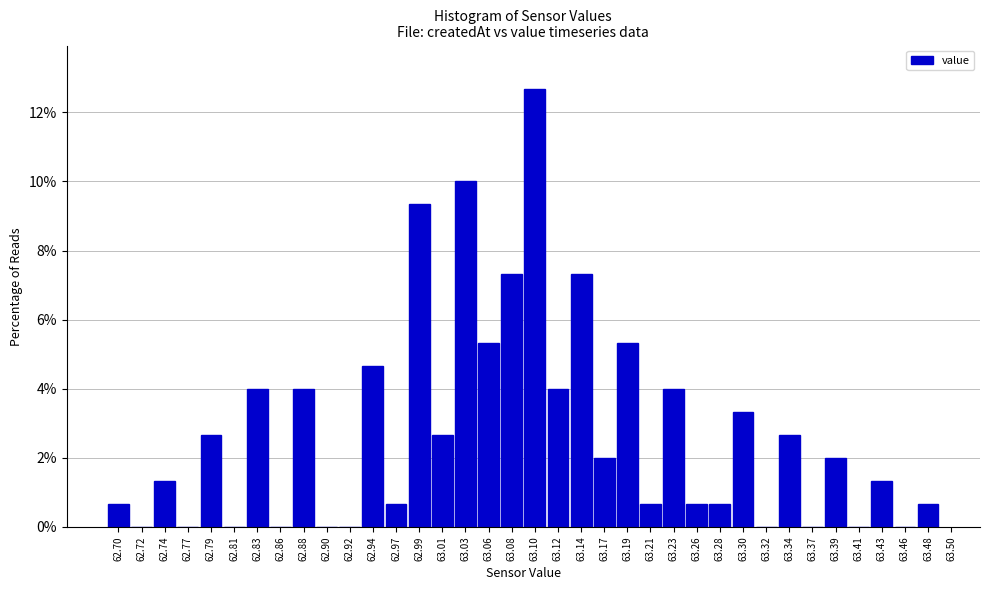

Which label corresponds to the largest value in the chart?

63.10